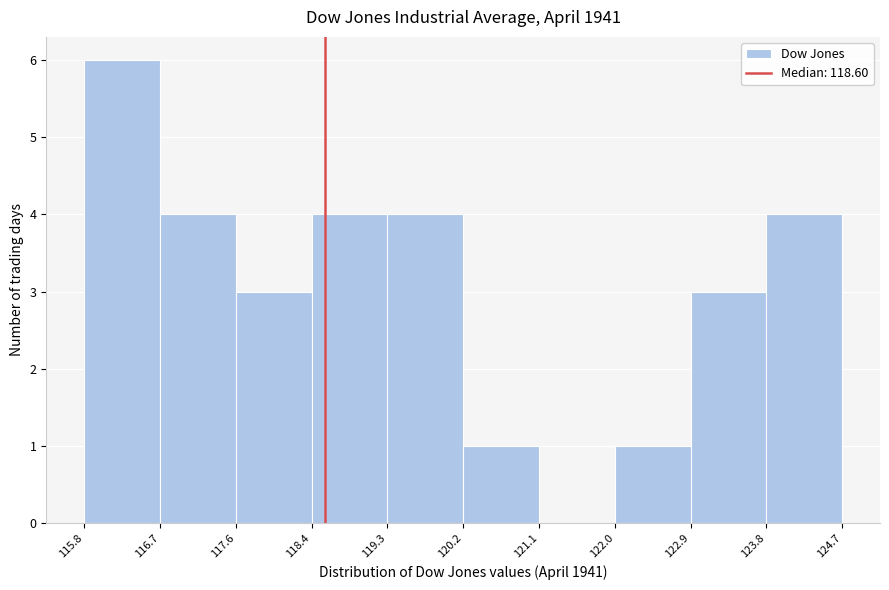

Reading left to right, list every bar in this chart as the range it spans on the x-axis followed by its height. The values are not printed on the chart, so give them approximately, as read against the axis.

115.8 to 116.7: 6
116.7 to 117.6: 4
117.6 to 118.4: 3
118.4 to 119.3: 4
119.3 to 120.2: 4
120.2 to 121.1: 1
121.1 to 122.0: 0
122.0 to 122.9: 1
122.9 to 123.8: 3
123.8 to 124.7: 4